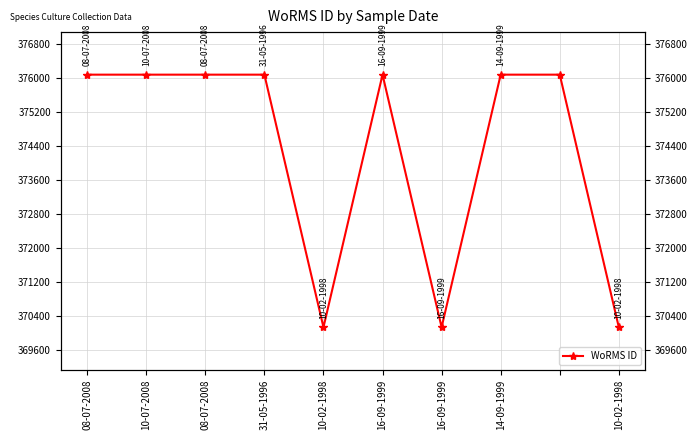

At which category does the chart reach its minimum across all series?

10-02-1998